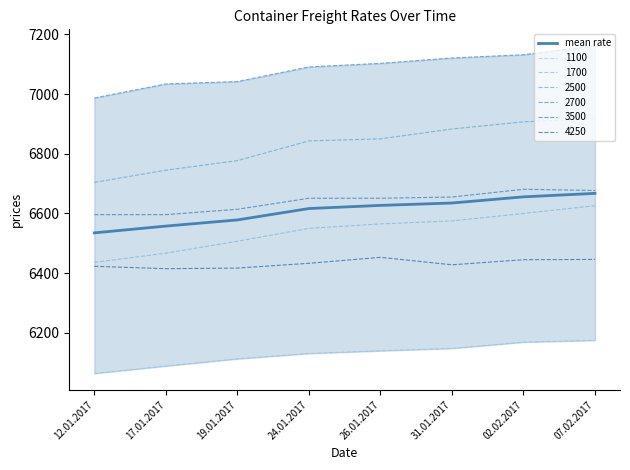

What is the ratio of the value at 24.01.2017 to the value at 26.01.2017?

1.0